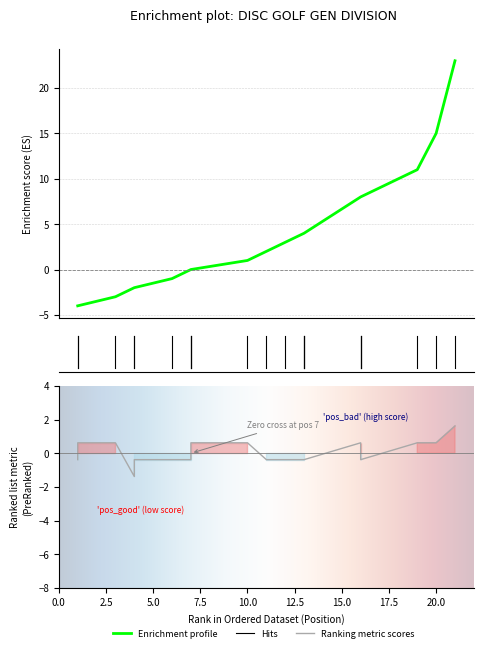

What is the value of the event_relative_score point at the 6th from the left?

-1.0